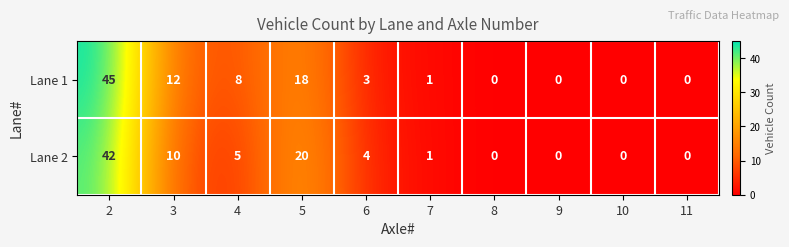

Which series has the largest total across all categories?

Lane 1